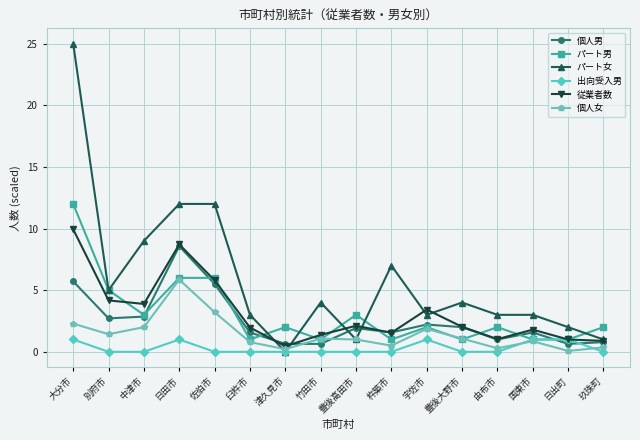

What is the average value of the パート男 series?

3.1